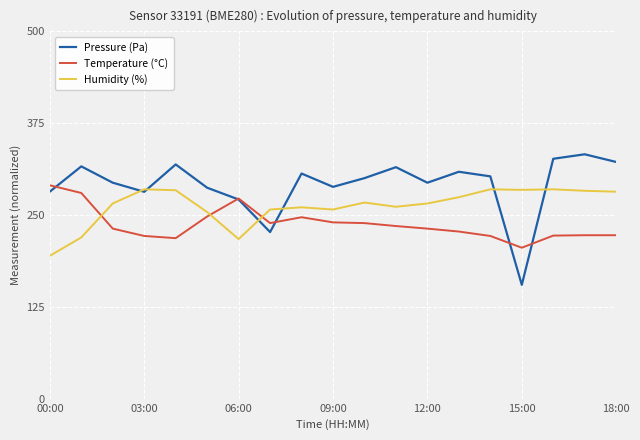

What is the average value of the Pressure (Pa) series?

291.0